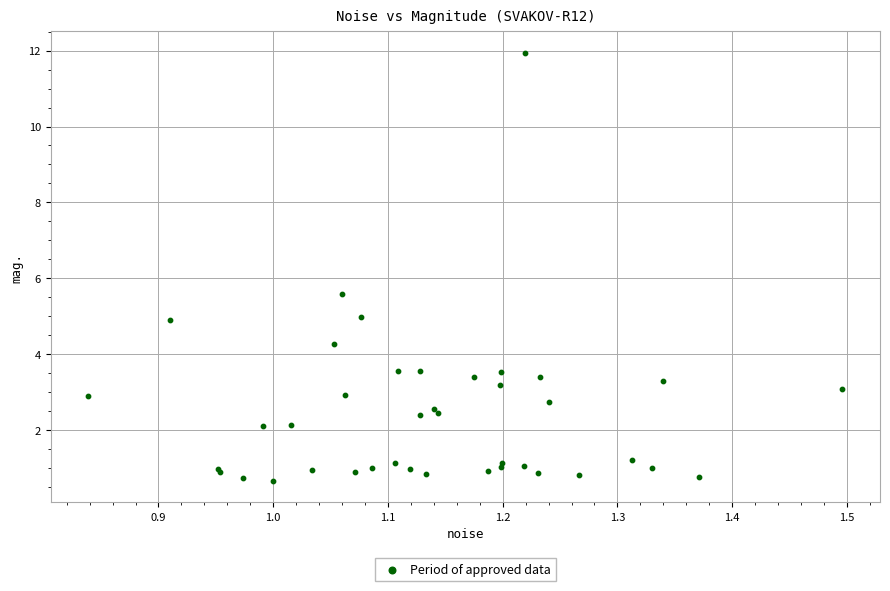

What Y value in the scatter plot is closest to 6?

5.6